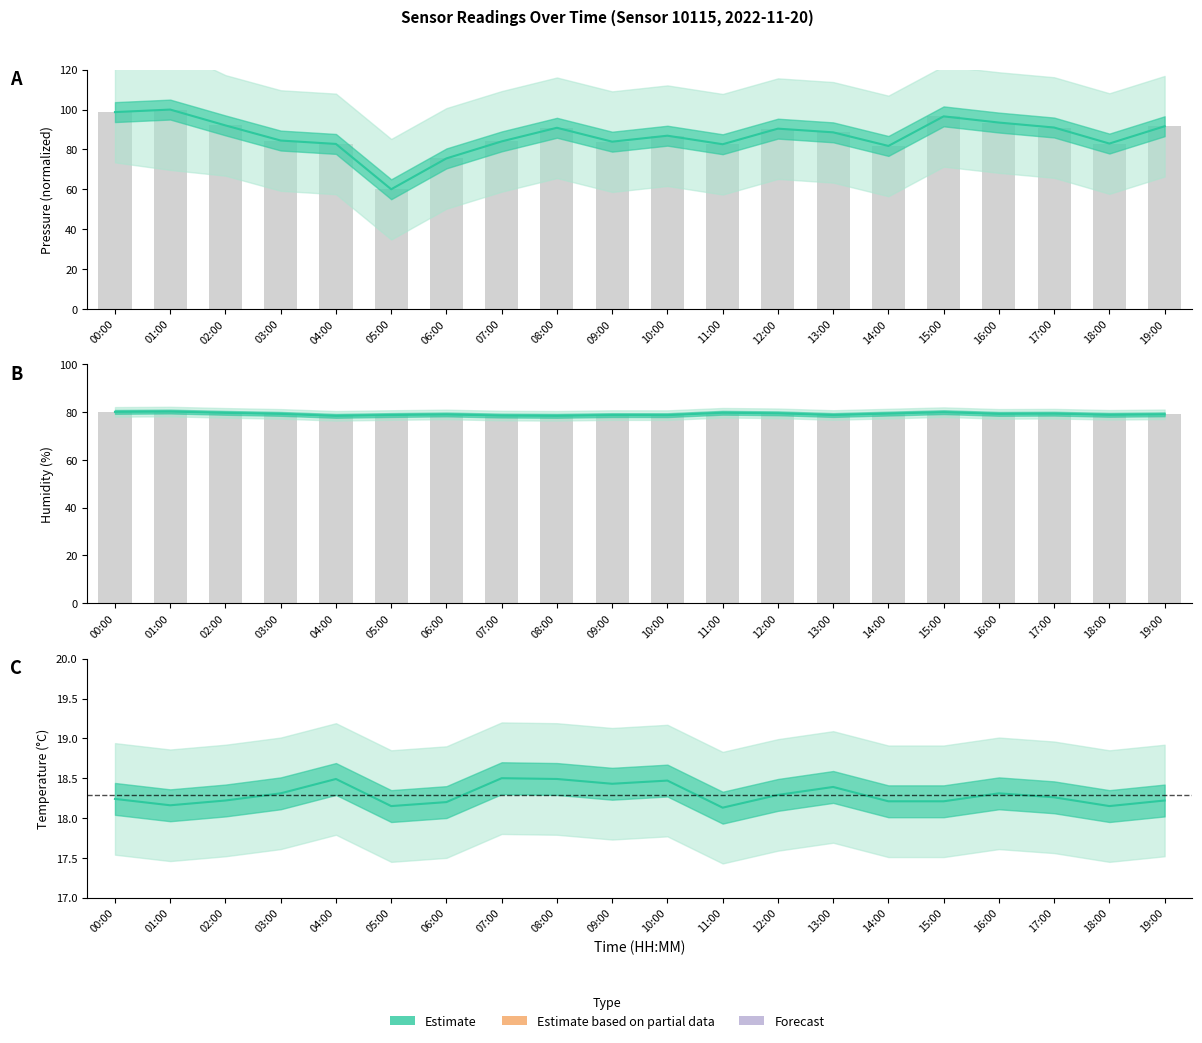

Reading right to left, extract all data points from this chart.

Pressure: 19:00=91.6	18:00=82.9	17:00=91.0	16:00=93.5	15:00=96.6	14:00=81.7	13:00=88.6	12:00=90.4	11:00=82.6	10:00=86.9	09:00=83.9	08:00=90.9	07:00=84.0	06:00=75.5	05:00=60.0	04:00=82.8	03:00=84.5	02:00=92.0	01:00=100.0	00:00=98.7
Humidity: 19:00=79.0	18:00=78.8	17:00=79.3	16:00=79.2	15:00=79.9	14:00=79.3	13:00=78.7	12:00=79.5	11:00=79.7	10:00=78.7	09:00=78.7	08:00=78.4	07:00=78.5	06:00=79.0	05:00=78.7	04:00=78.4	03:00=79.2	02:00=79.7	01:00=80.2	00:00=80.1
Temperature: 19:00=18.2	18:00=18.1	17:00=18.3	16:00=18.3	15:00=18.2	14:00=18.2	13:00=18.4	12:00=18.3	11:00=18.1	10:00=18.5	09:00=18.4	08:00=18.5	07:00=18.5	06:00=18.2	05:00=18.1	04:00=18.5	03:00=18.3	02:00=18.2	01:00=18.2	00:00=18.2